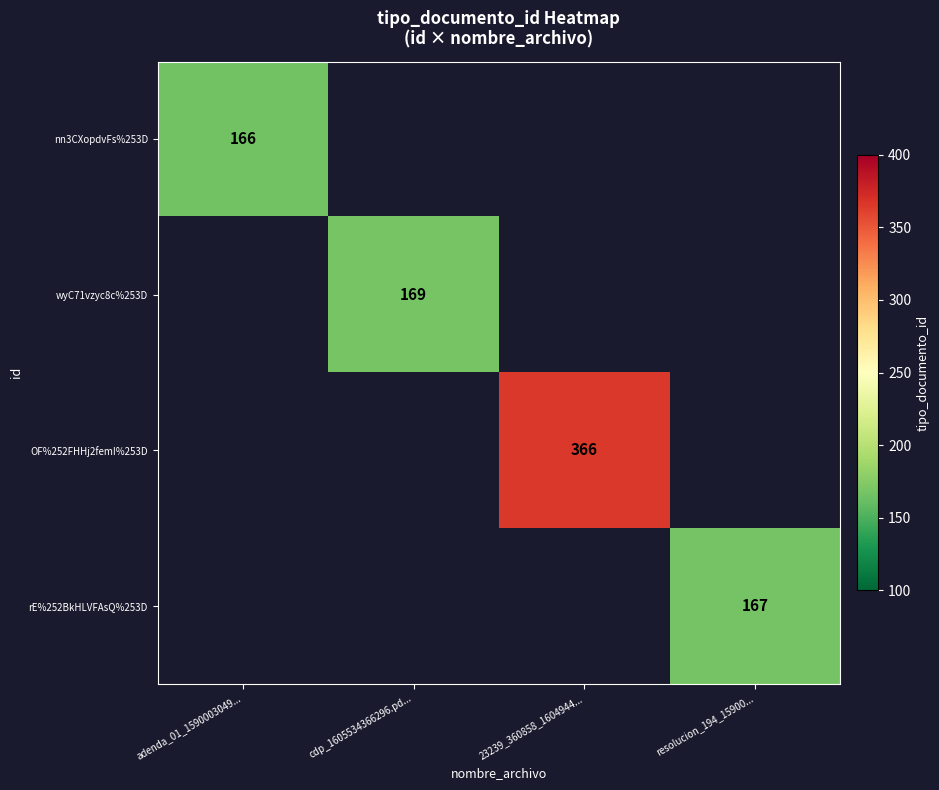

What is the difference between the OF%252FHHj2femI%253D values at cdp_1605534366296.pd... and 23239_360858_1604944...?

366